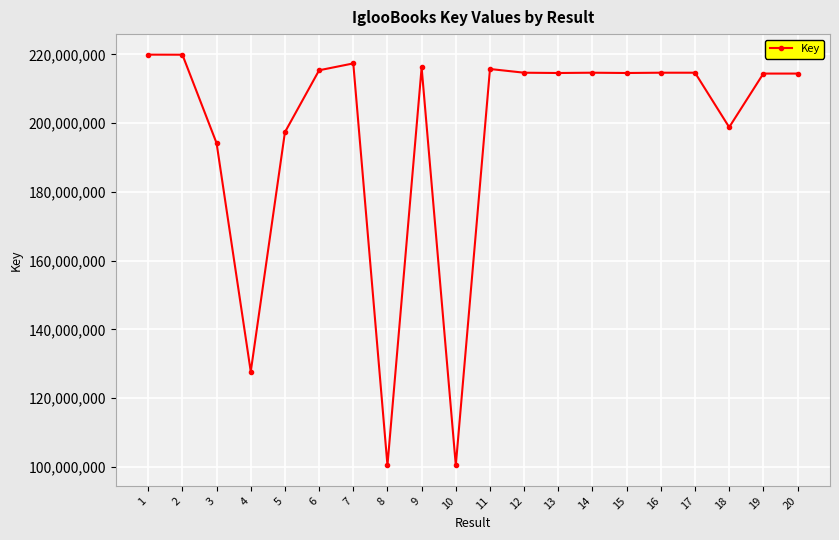

What is the sum of all values?

3940396704